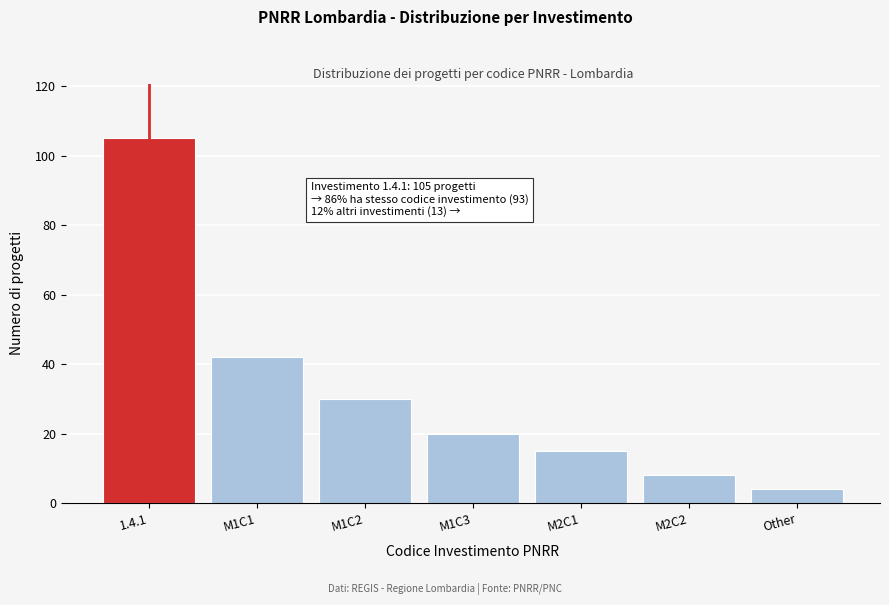

Reading left to right, transcribe all the data shown in this chart.

105	42	30	20	15	8	4